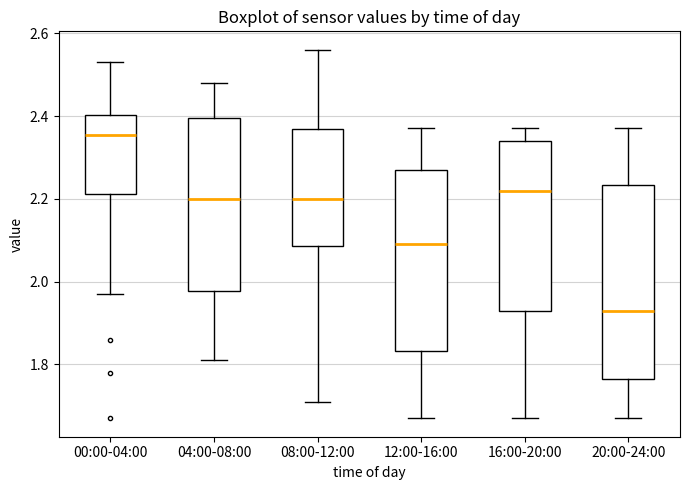

Reading left to right, read every box against the y-axis: the position of its median line, the range the box covers, and the ends of its whiskers. The values are not printed on the chart, so give them approximately, as read against the axis.

00:00-04:00: median 2.36, box 2.22 to 2.40, whiskers 1.98 to 2.54
04:00-08:00: median 2.20, box 1.98 to 2.40, whiskers 1.82 to 2.48
08:00-12:00: median 2.20, box 2.08 to 2.36, whiskers 1.72 to 2.56
12:00-16:00: median 2.10, box 1.84 to 2.28, whiskers 1.68 to 2.38
16:00-20:00: median 2.22, box 1.94 to 2.34, whiskers 1.68 to 2.38
20:00-24:00: median 1.94, box 1.76 to 2.24, whiskers 1.68 to 2.38